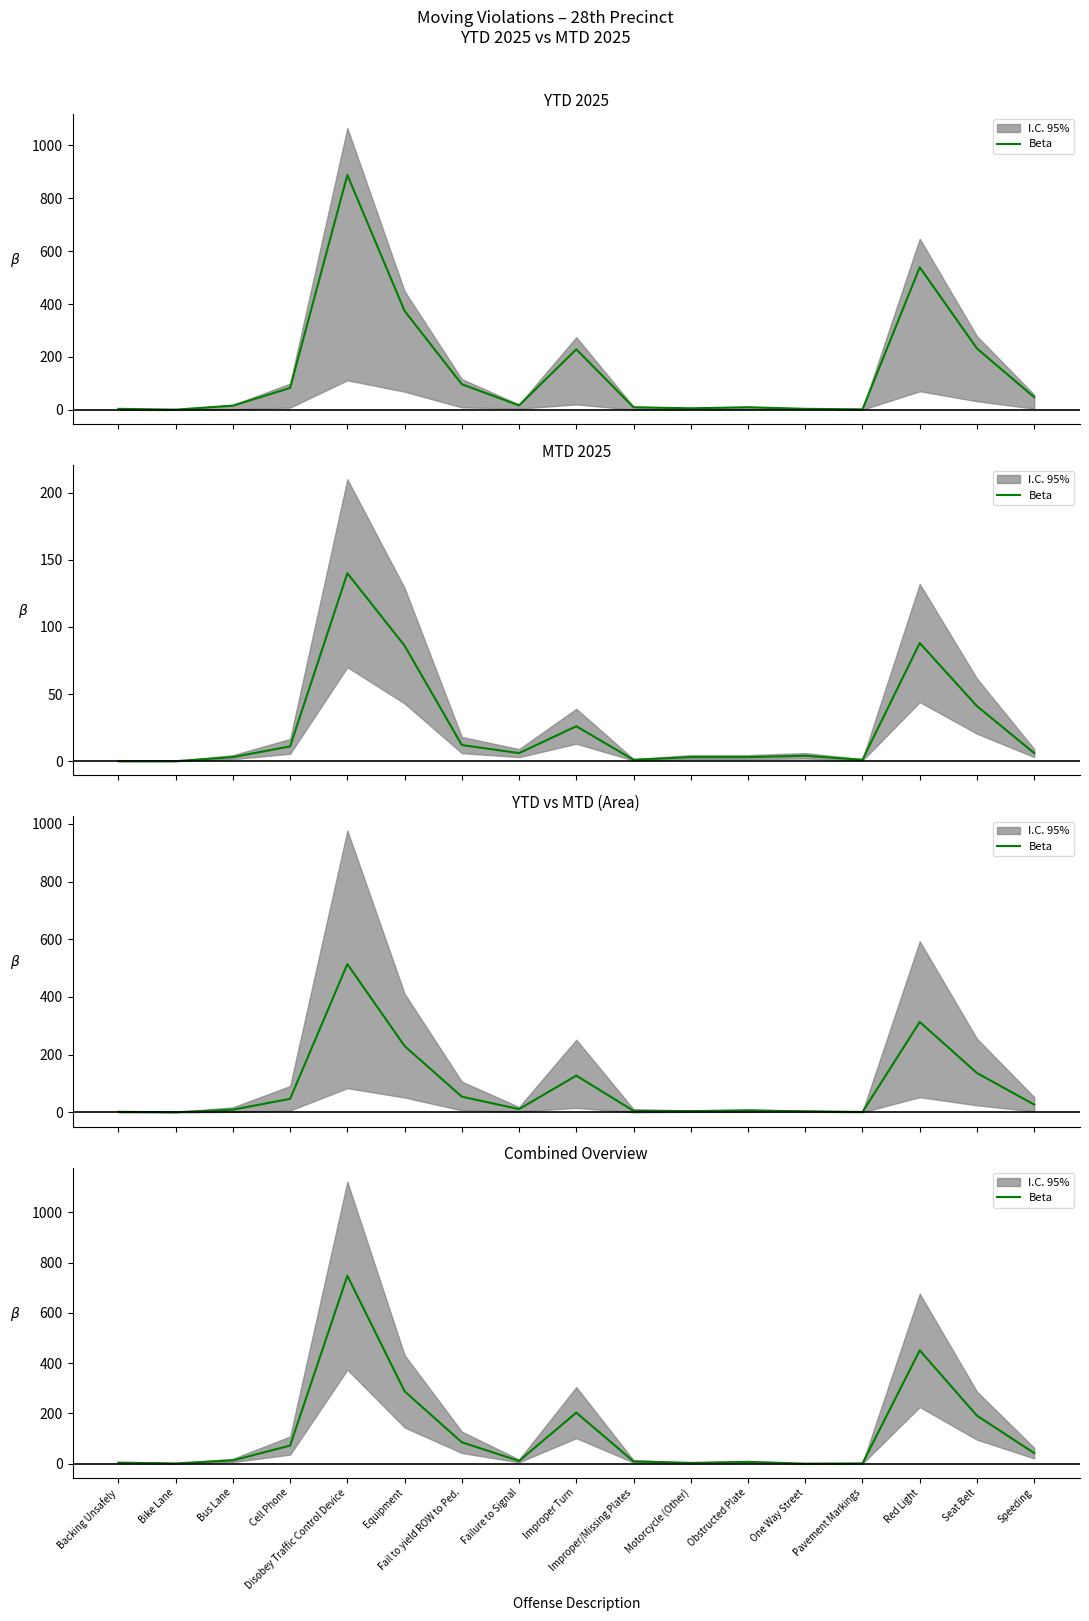

What is the value of the 16th point from the left?

191